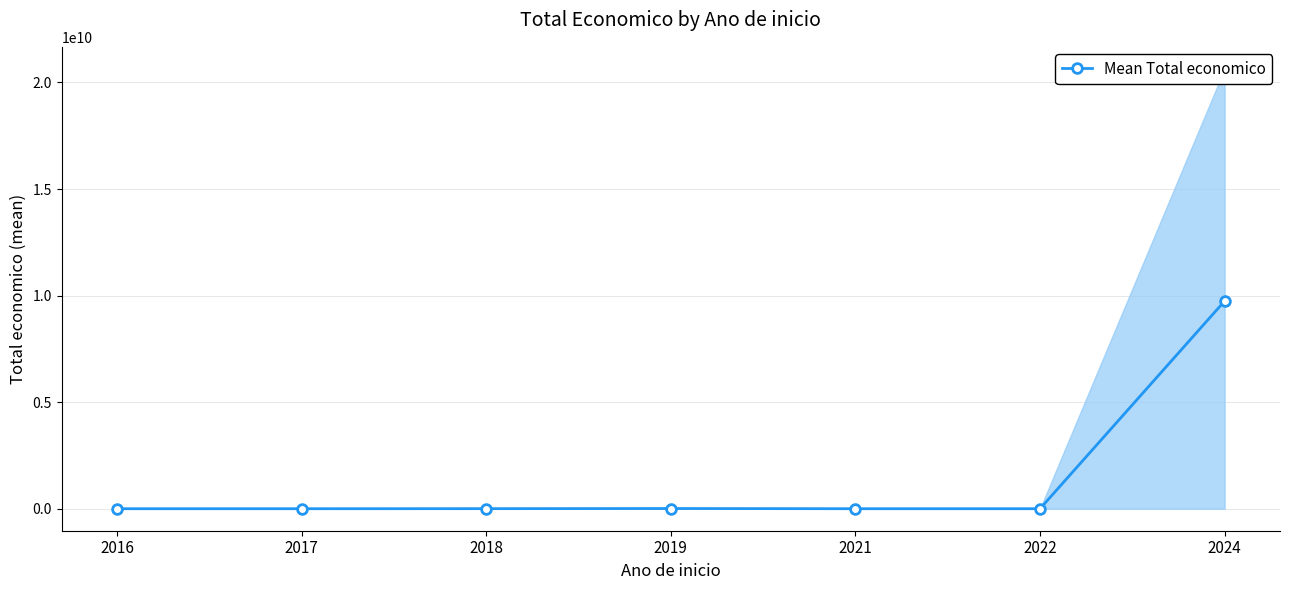

How many interior local peaks (higher than both neighbors) does the data have?

1